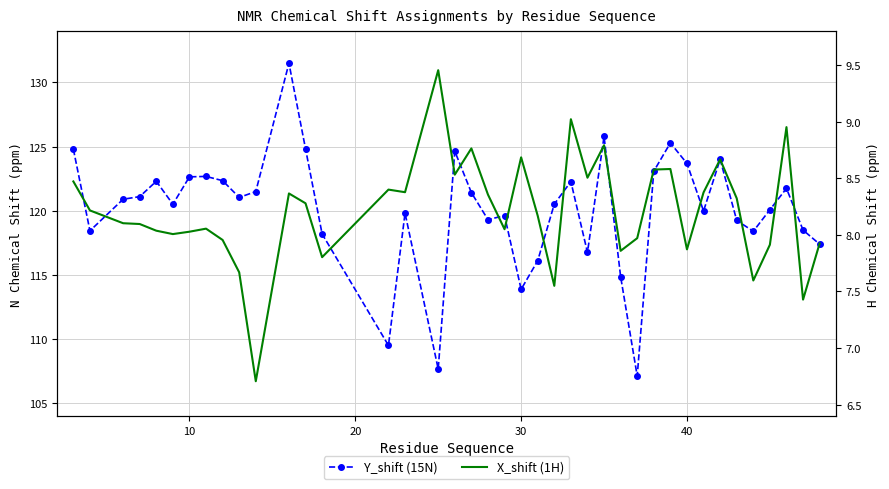

How many values in the Y_shift (15N) series exceed 120?

23